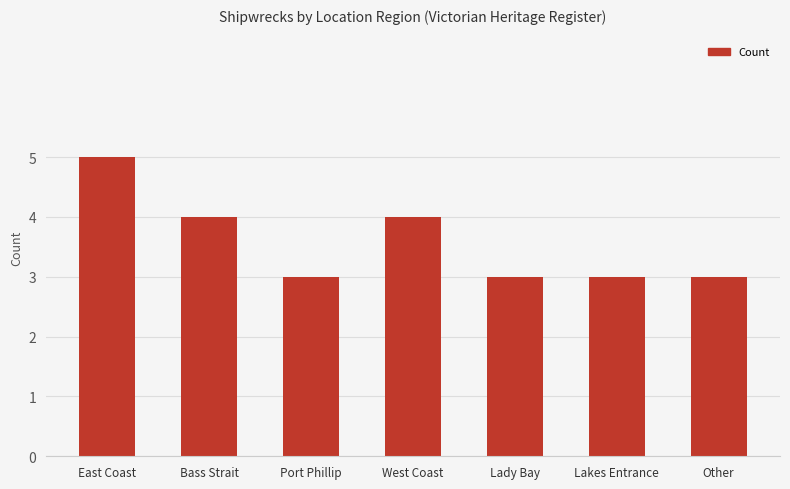

Reading right to left, list all the values displayed in this chart.

Other=3	Lakes Entrance=3	Lady Bay=3	West Coast=4	Port Phillip=3	Bass Strait=4	East Coast=5